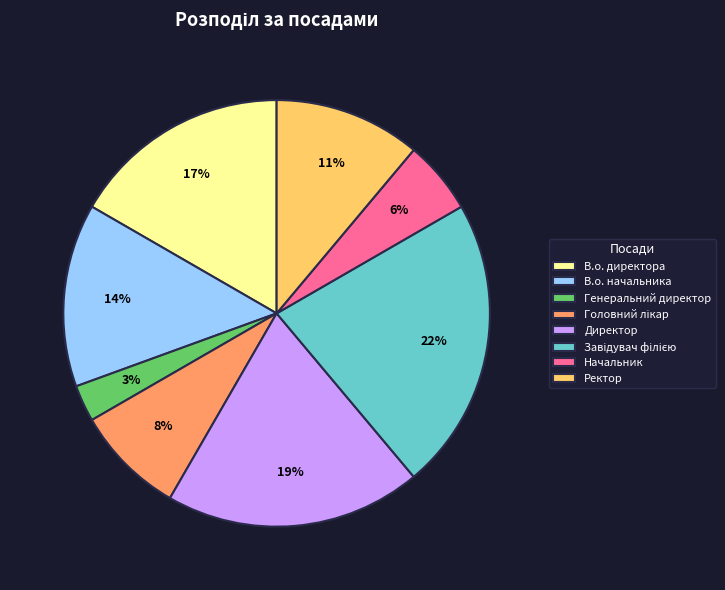

What is the smallest slice in the pie chart?

Генеральний директор